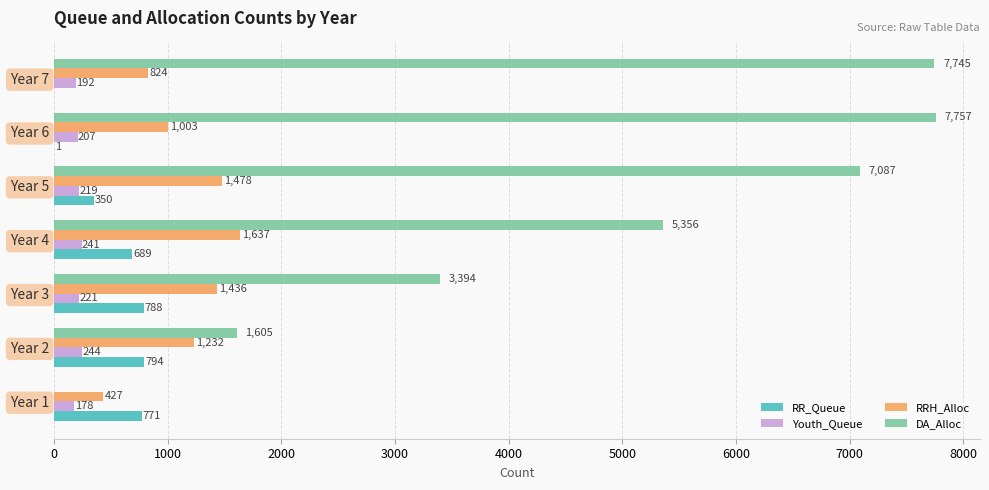

What is the sum of all DA_Alloc values?

32944